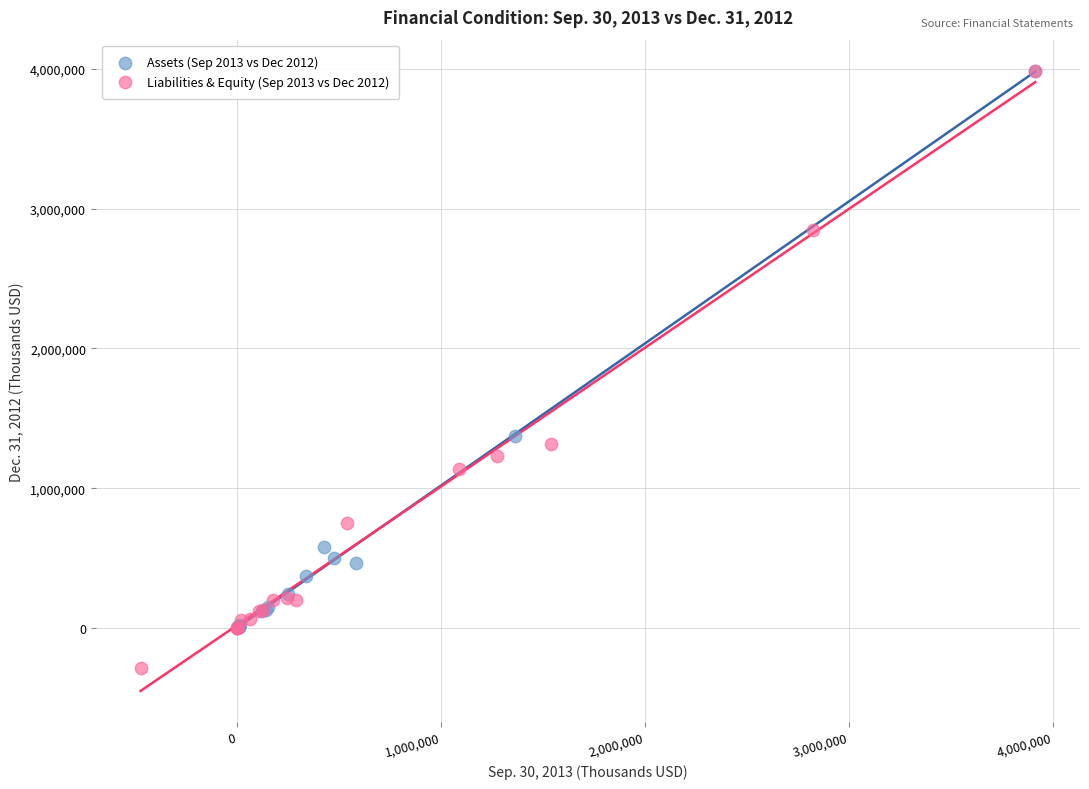

What are all the series names shown in the legend?

Assets (Sep 2013 vs Dec 2012), Liabilities & Equity (Sep 2013 vs Dec 2012)